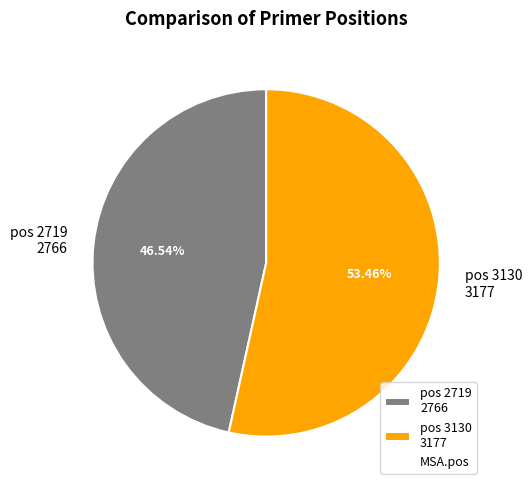

Between pos 3130 3177 and pos 2719 2766, which is larger?

pos 3130 3177